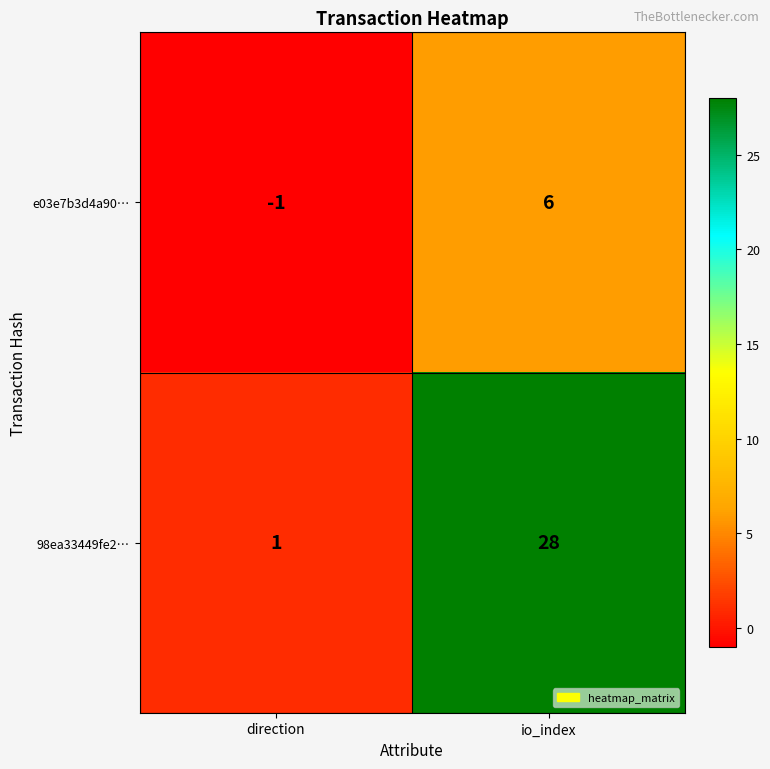

What is the sum of the e03e7b3d4a90… values at direction and io_index?

5